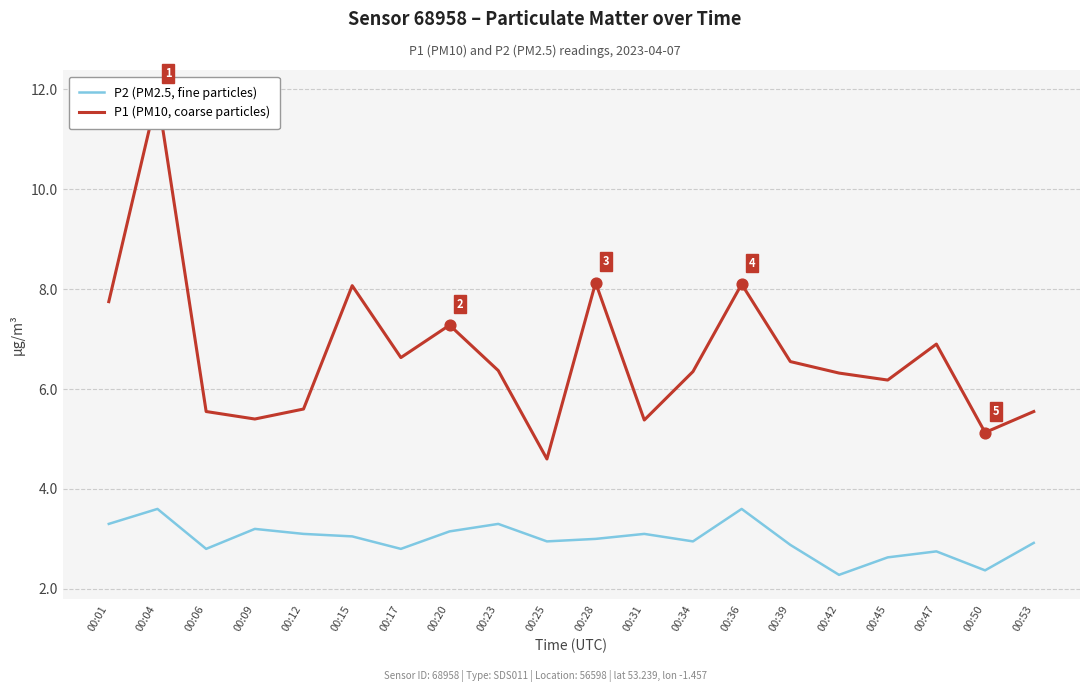

Is the value of P1 (PM10, coarse particles) at 00:39 greater than the value of P2 (PM2.5, fine particles) at 00:15?

Yes